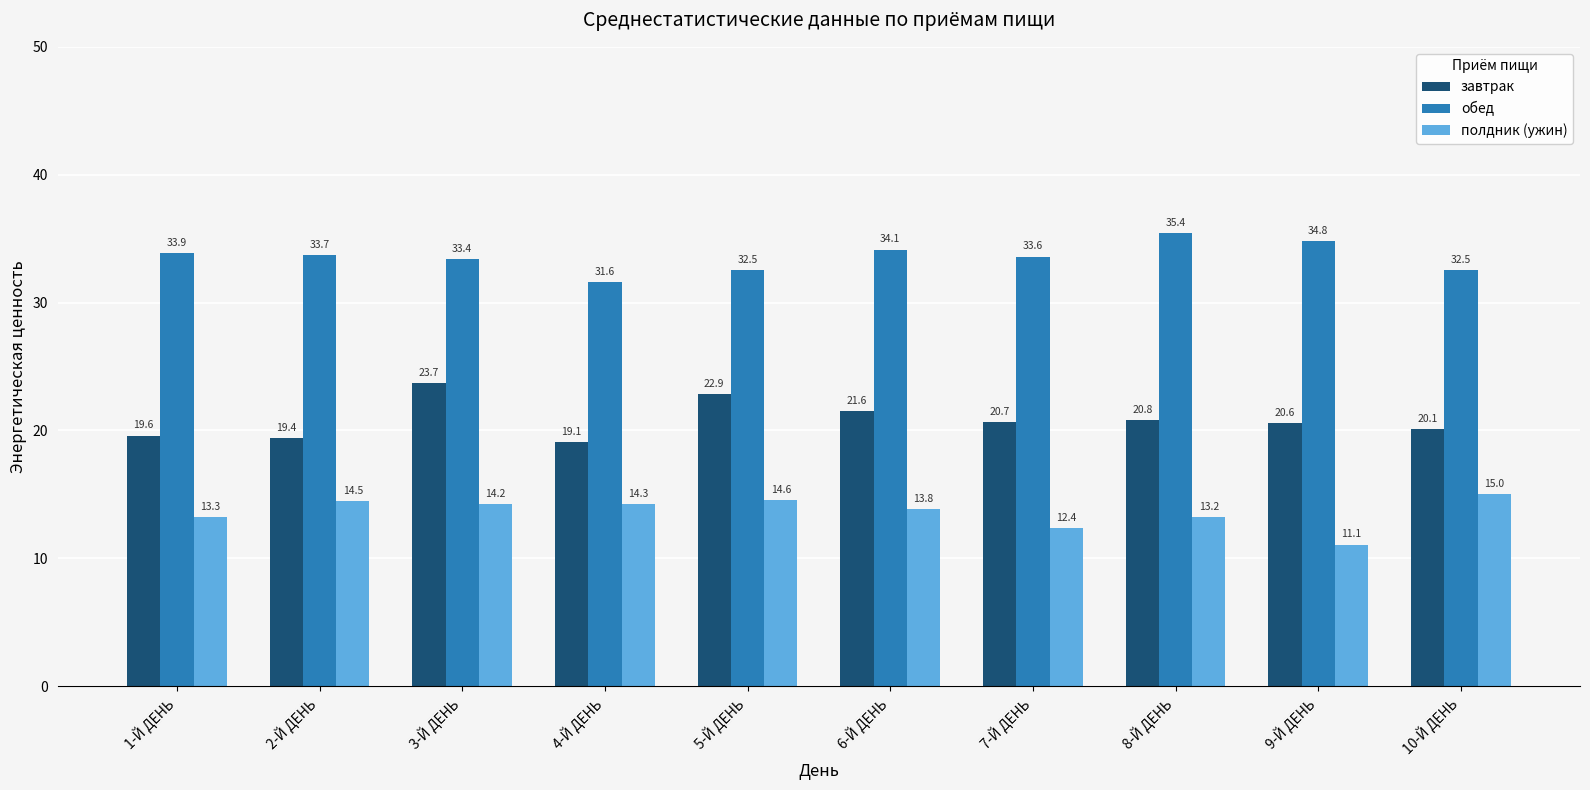

What is the difference between the highest and lowest values at 2-Й ДЕНЬ?

19.2